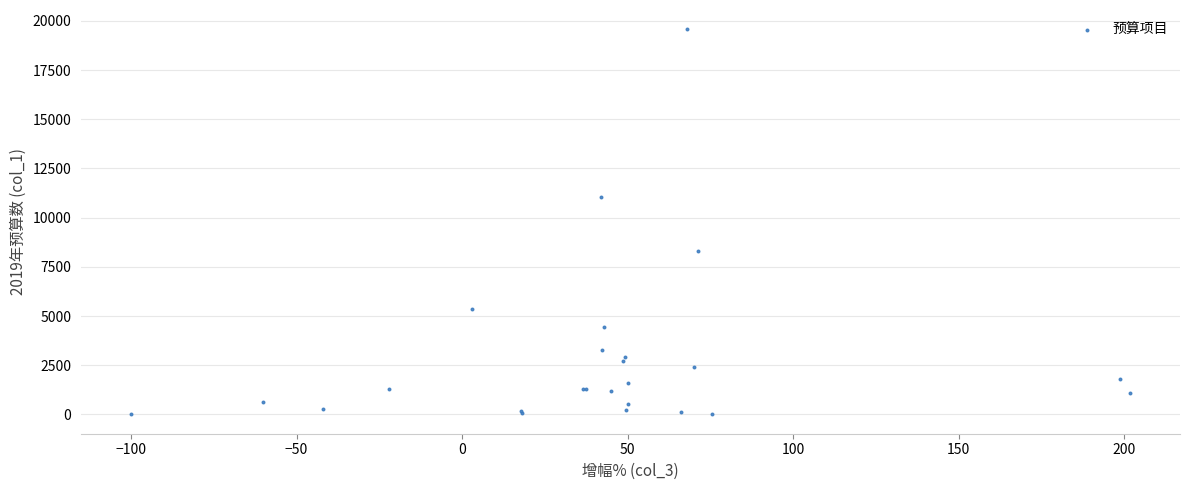

What Y value in the scatter plot is closest to 9787?

11047.5